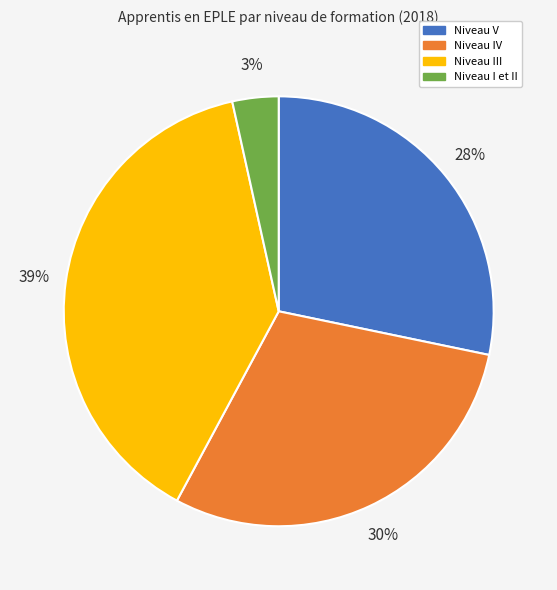

Combined, do Niveau V and Niveau I et II account for over 50%?

No